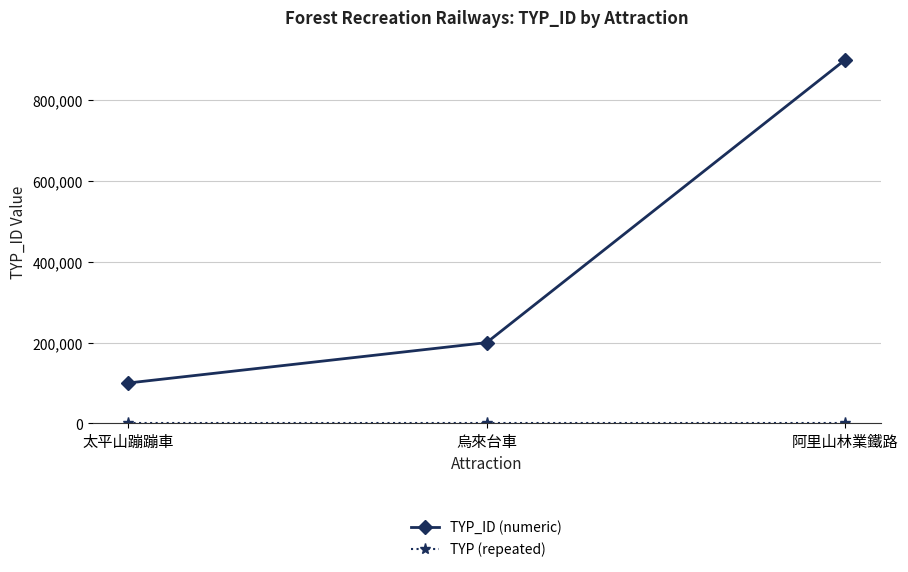

Which series has the widest spread of values?

TYP_ID (numeric)